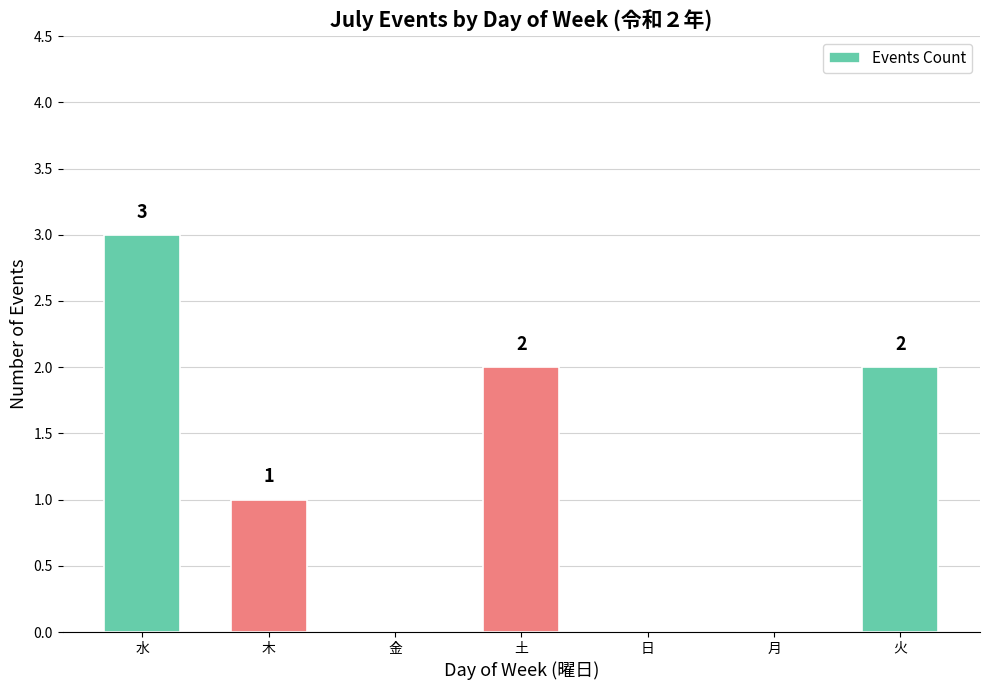

At which category does the chart reach its peak across all series?

水